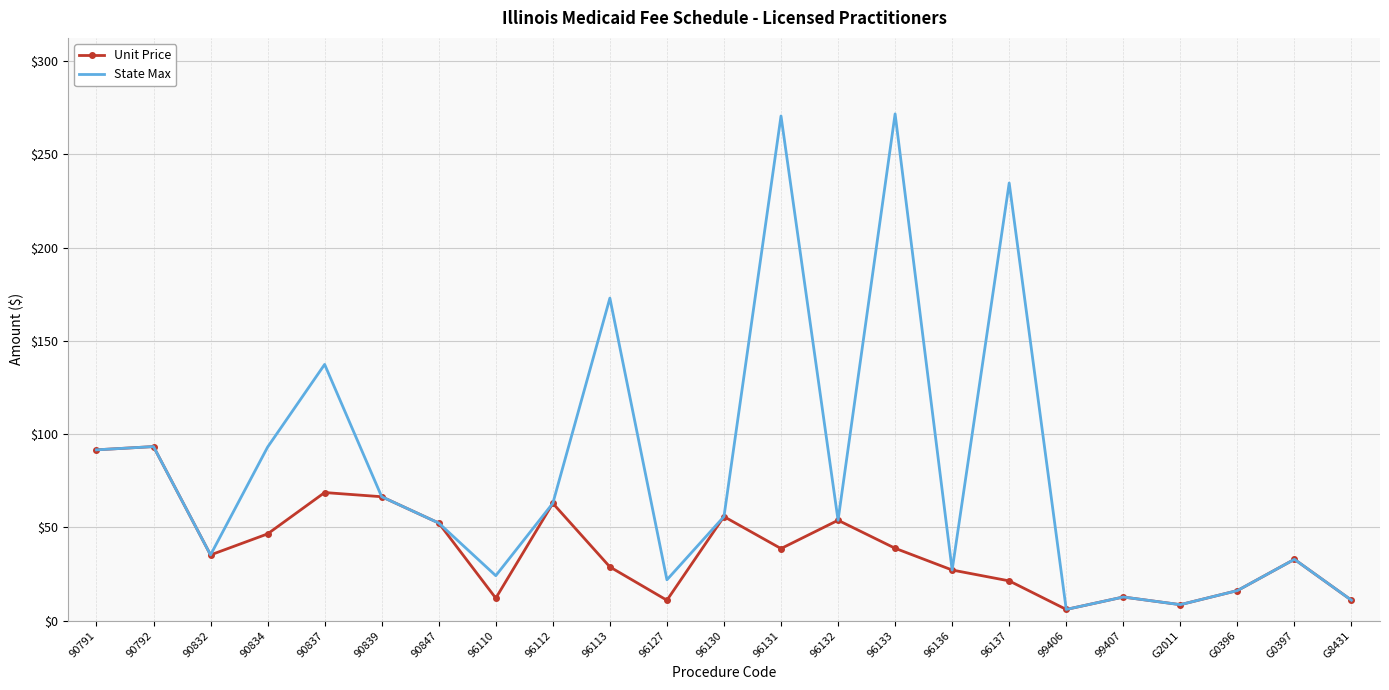

At 96131, list the series in order from largest to smallest.

State Max, Unit Price